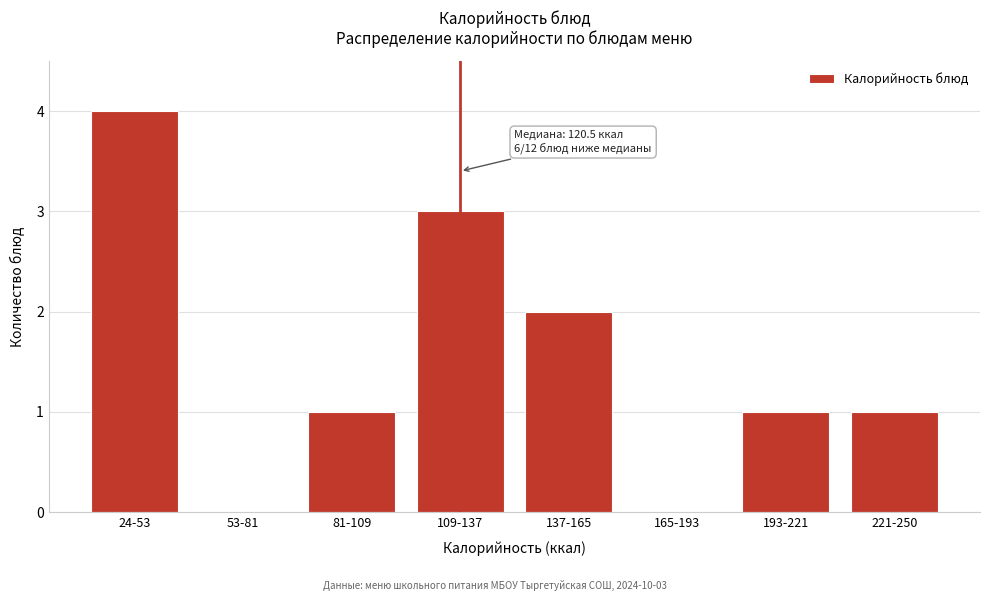

What is the sum of the values at 24-53 and 109-137?

7